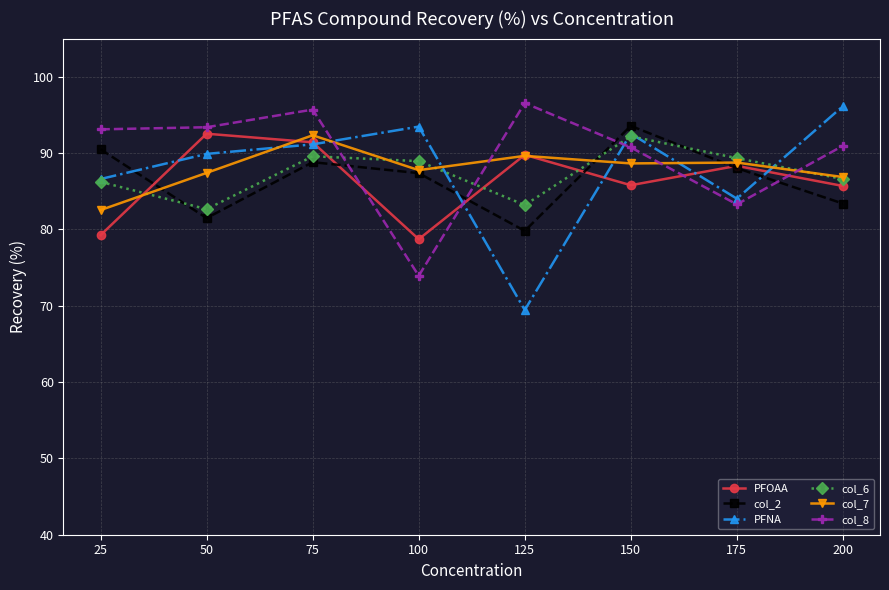

What is the value of the col_7 point at the 4th from the left?

87.8